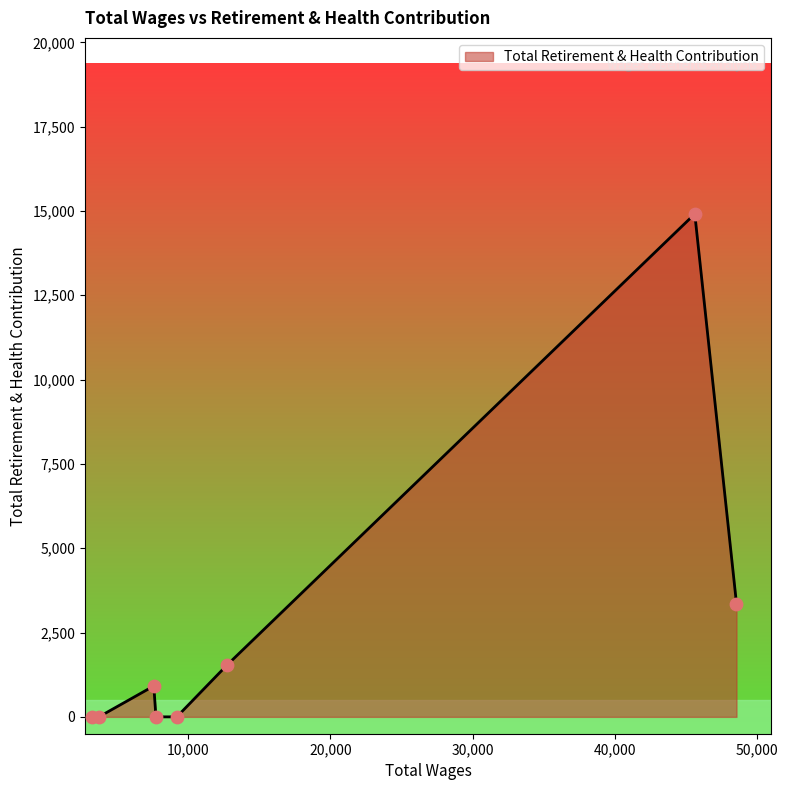

What is the difference between the second highest and minimum values?

3356